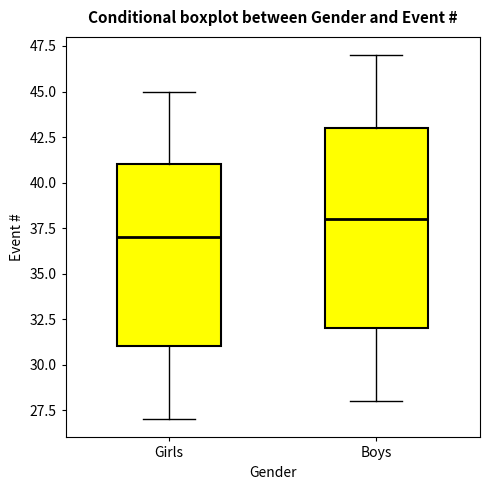

Which box's median line is the highest?

Boys